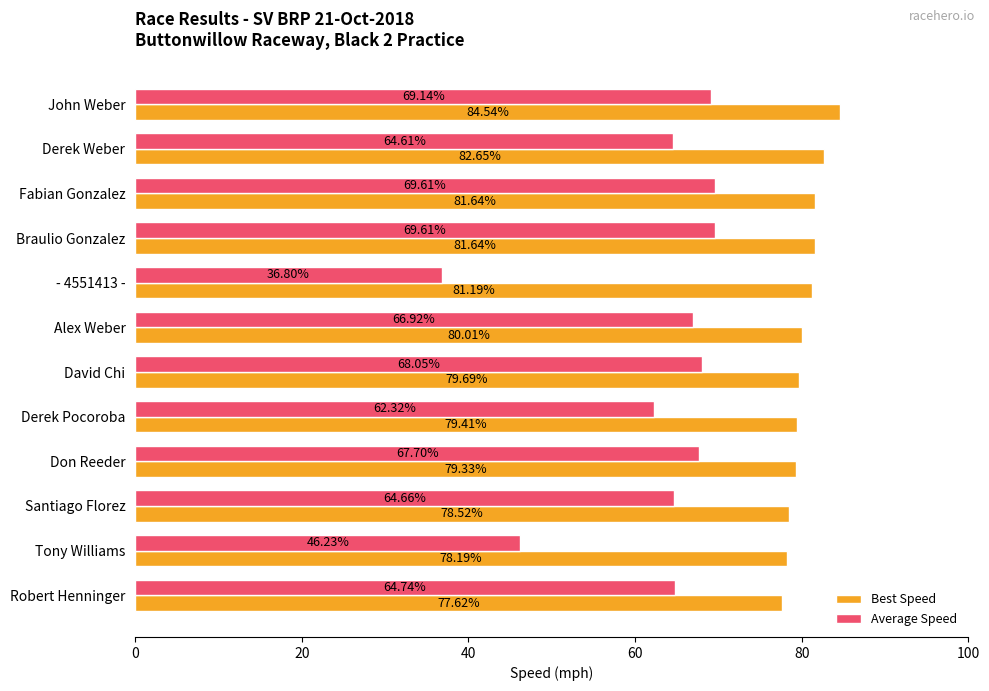

List the series in order of their overall mean, highest first.

Best Speed, Average Speed